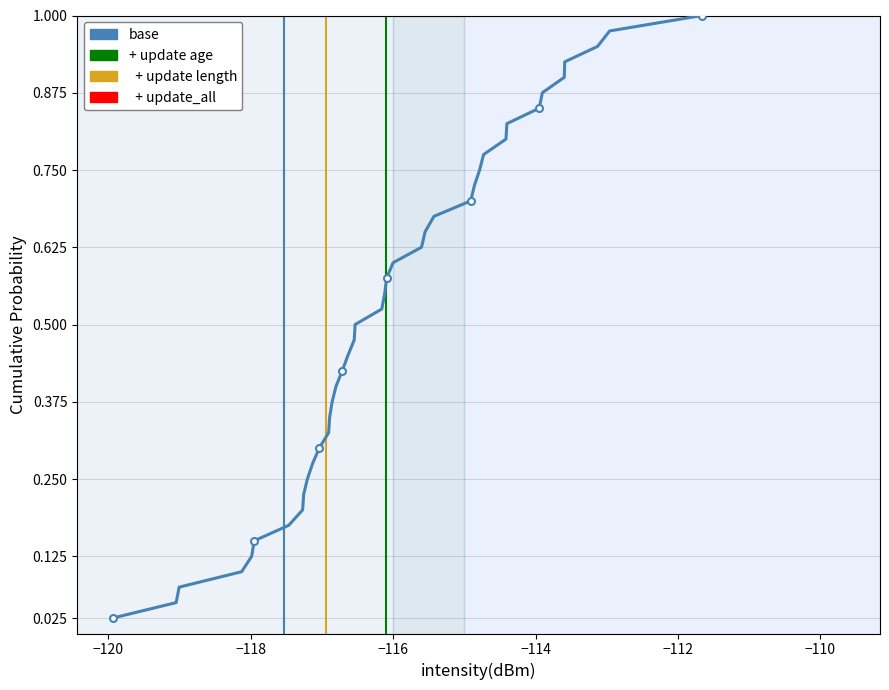

True or false: there are more than 1 points higher than both neighbors.

False